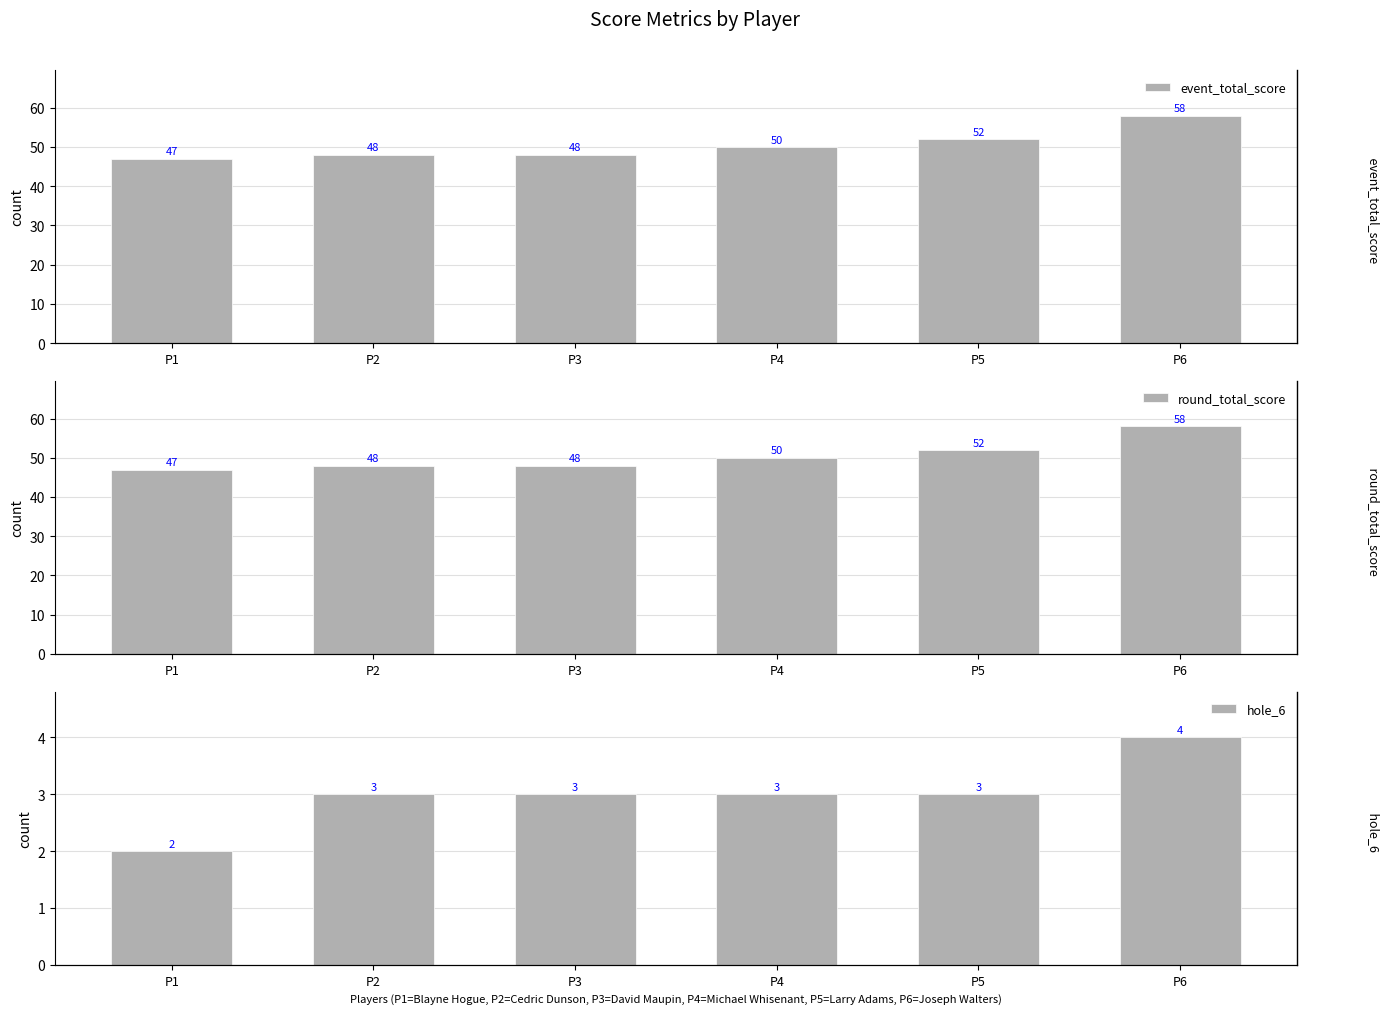

Reading left to right, extract all data points from this chart.

event_total_score: P1=47	P2=48	P3=48	P4=50	P5=52	P6=58
round_total_score: P1=47	P2=48	P3=48	P4=50	P5=52	P6=58
hole_6: P1=2	P2=3	P3=3	P4=3	P5=3	P6=4